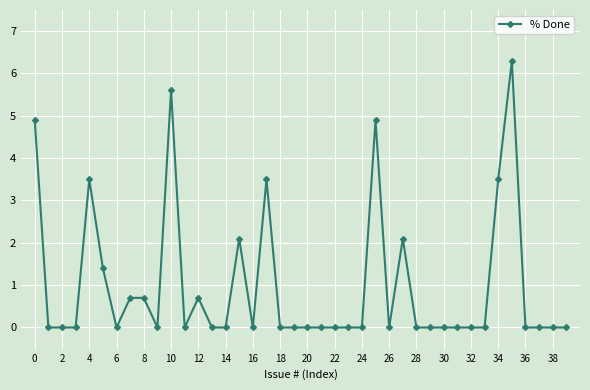

What is the difference between the maximum and minimum values?

6.3